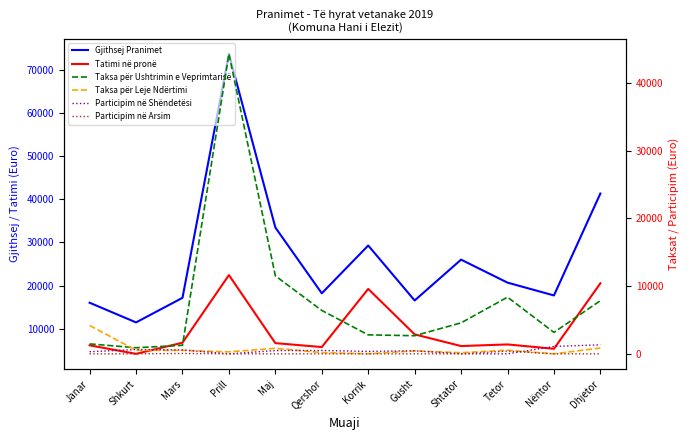

What is the value of the Tatimi në pronë point at the 11th from the left?

5326.0